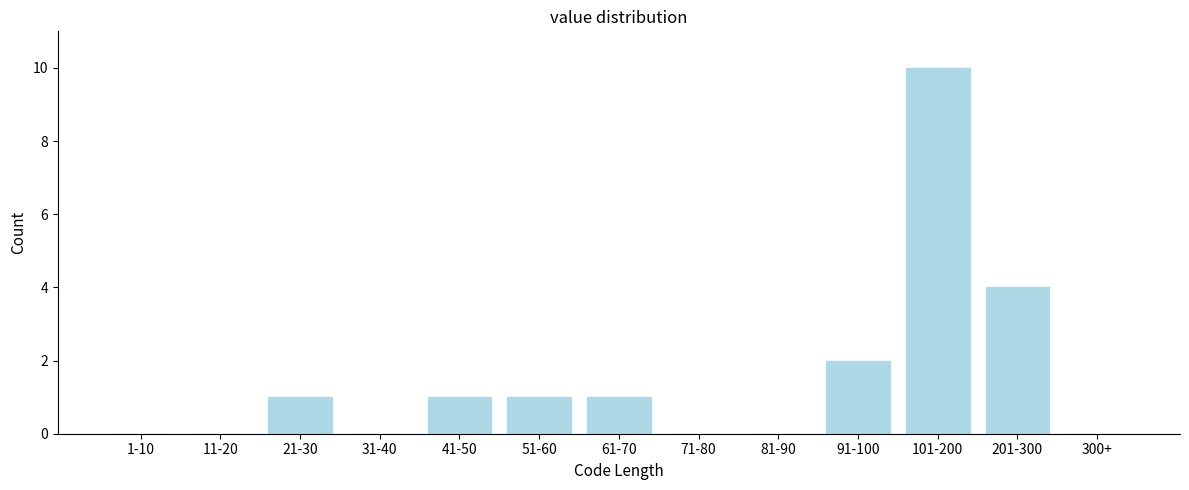

Reading right to left, transcribe all the data shown in this chart.

300+=0	201-300=4	101-200=10	91-100=2	81-90=0	71-80=0	61-70=1	51-60=1	41-50=1	31-40=0	21-30=1	11-20=0	1-10=0